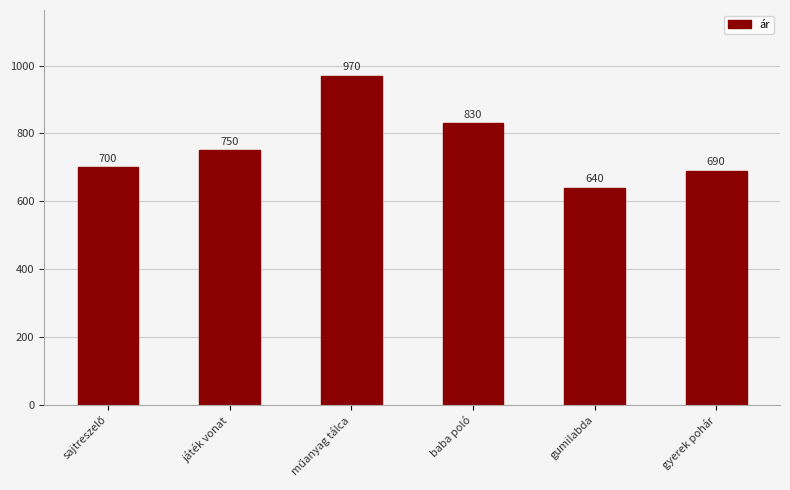

Reading right to left, transcribe all the data shown in this chart.

690	640	830	970	750	700